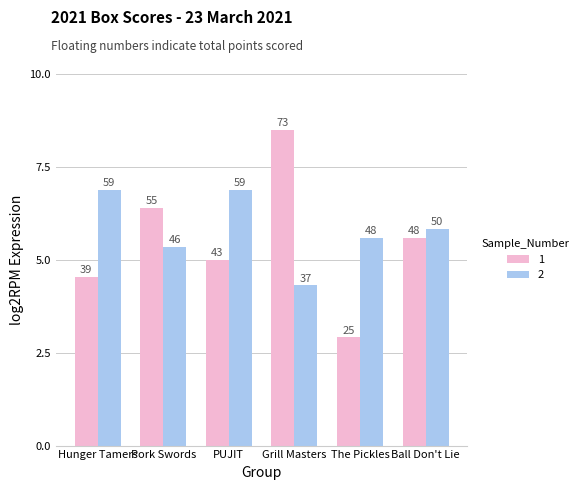

How many groups of bars are there?

6